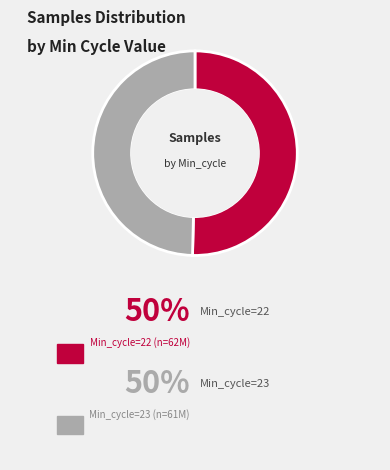

Does any single category account for the majority?

Yes